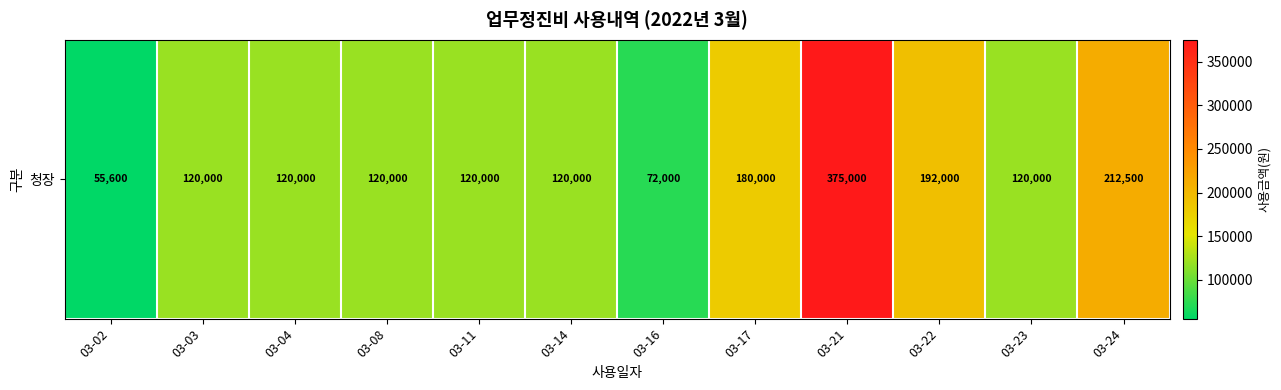

Reading right to left, what are all the values shown in this chart?

03-24=212500	03-23=120000	03-22=192000	03-21=375000	03-17=180000	03-16=72000	03-14=120000	03-11=120000	03-08=120000	03-04=120000	03-03=120000	03-02=55600